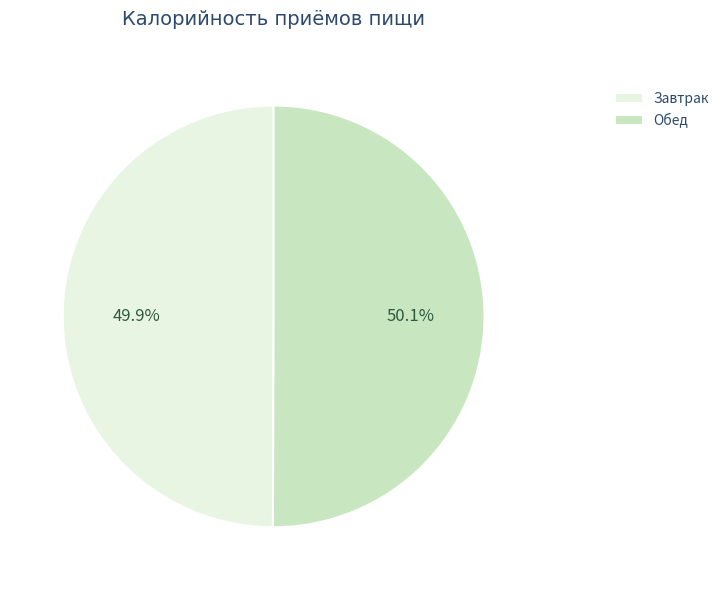

Is it true that Обед is 50% of the pie?

True